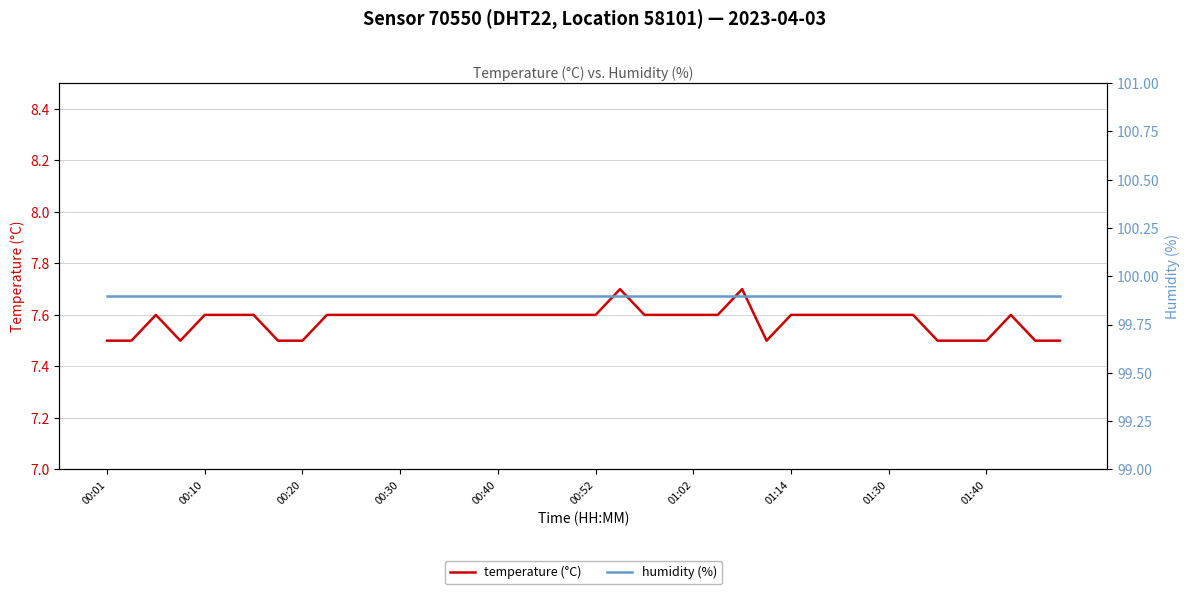

Rank the series by their average value, from highest to lowest.

humidity (%), temperature (°C)